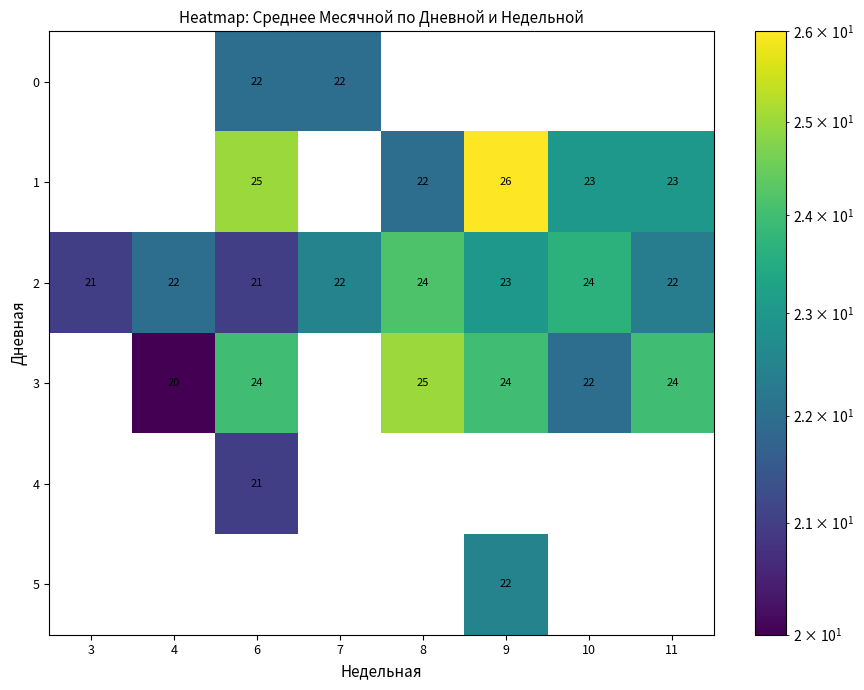

Read the 3 value at 4.

20